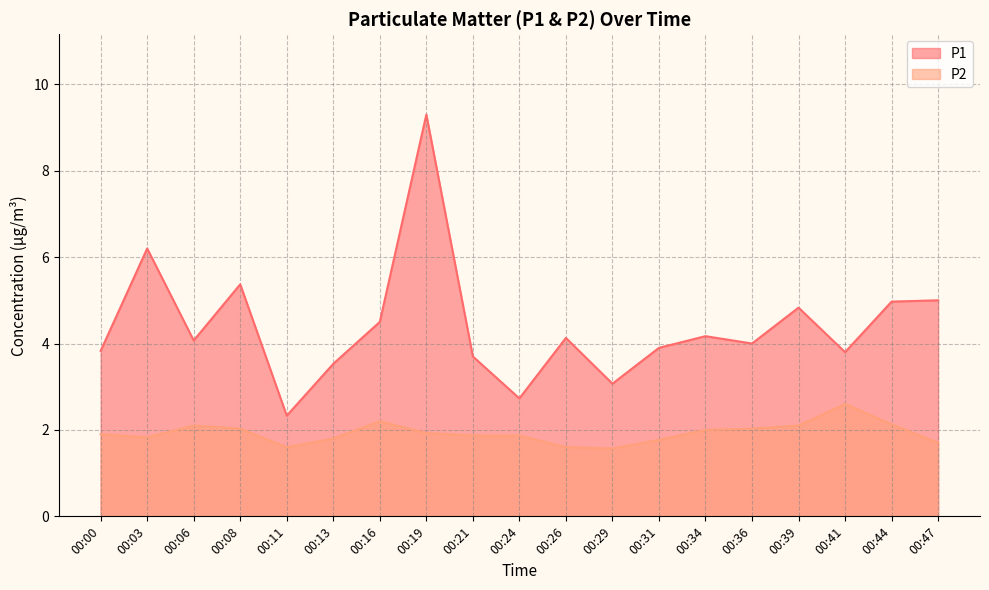

At which label is P1 closest to 5?

00:47